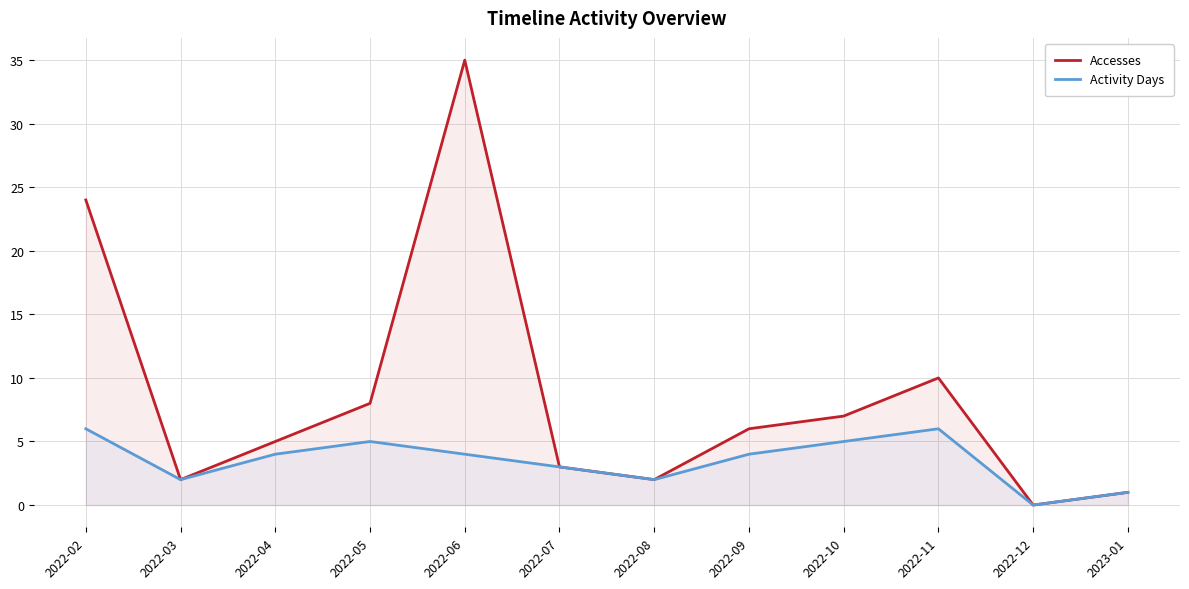

How many lines are shown in the chart?

2